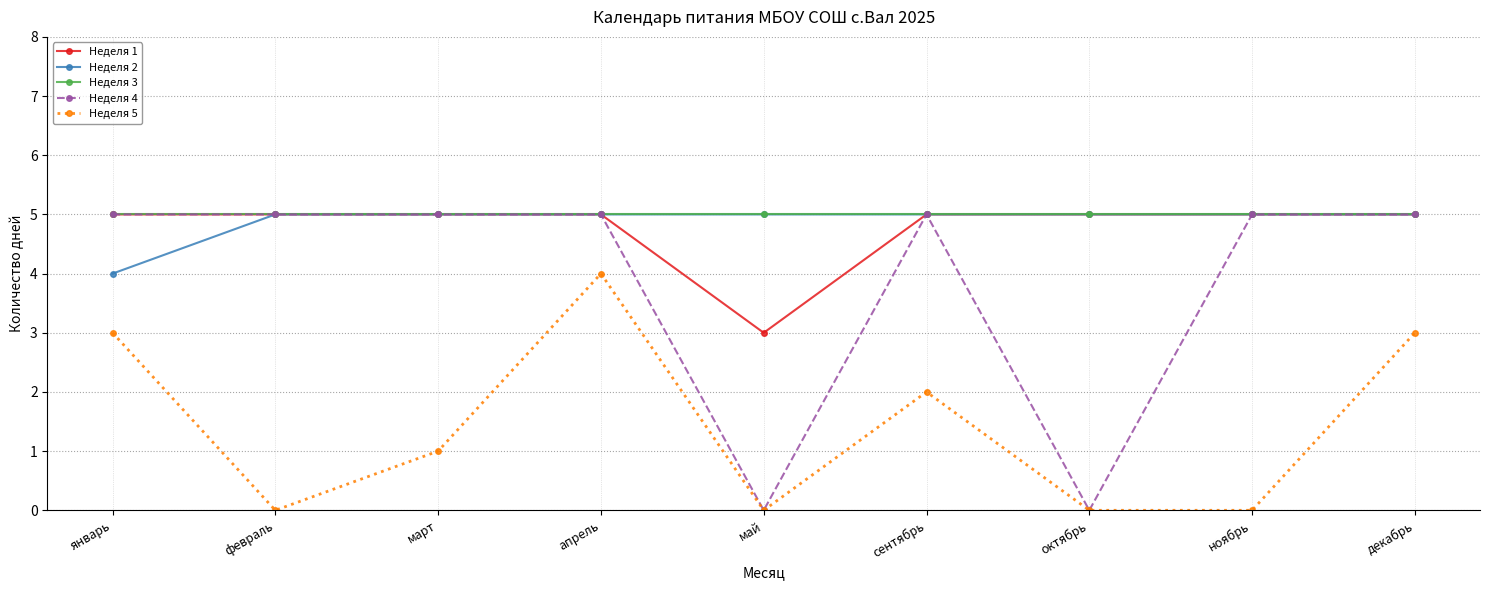

At which category is the sum across all series the highest?

апрель